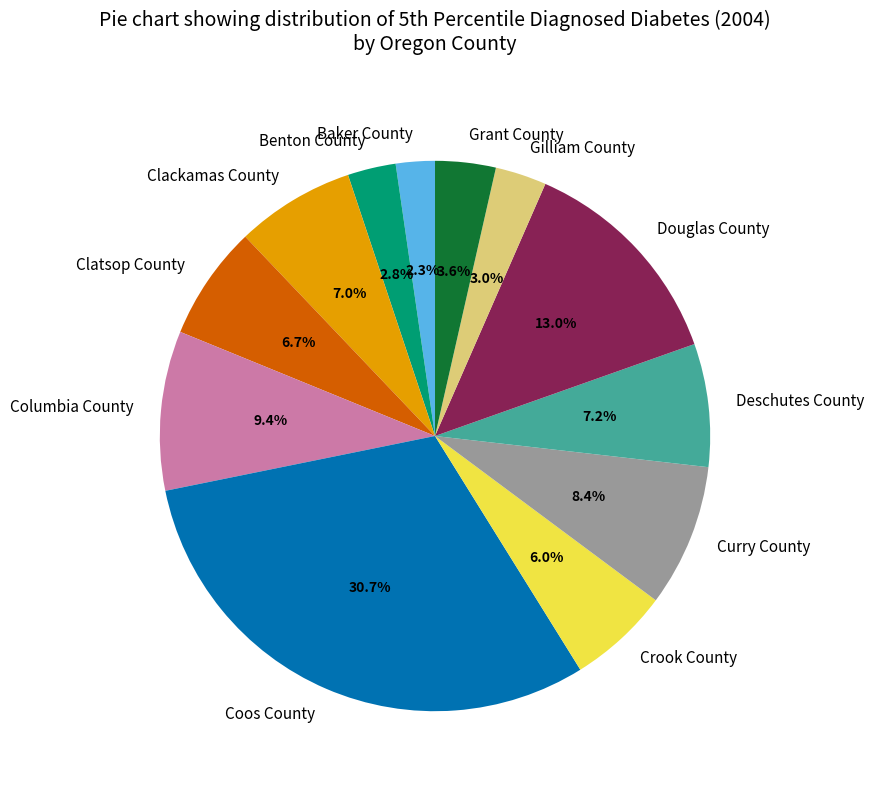

Which category has the biggest portion of the pie?

Coos County